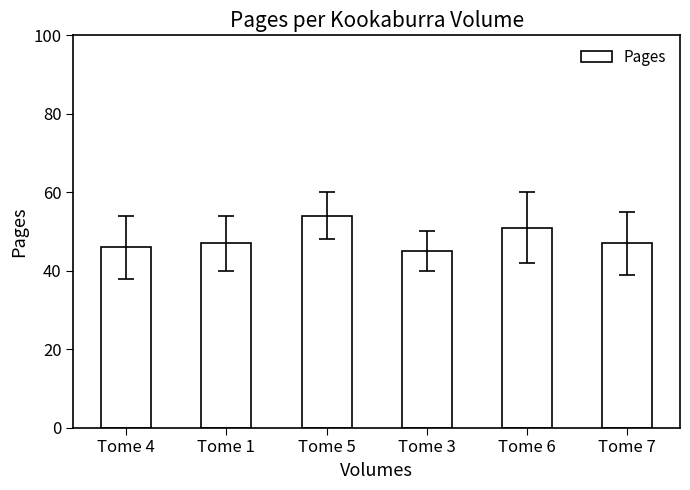

Reading right to left, transcribe all the data shown in this chart.

47	51	45	54	47	46